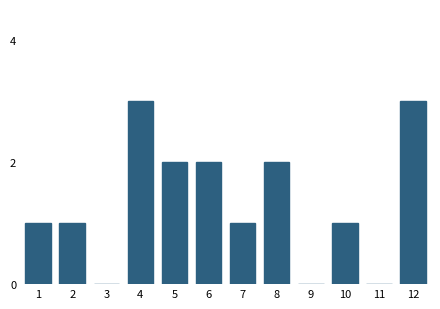

Reading left to right, list all the values displayed in this chart.

1=1	2=1	3=0	4=3	5=2	6=2	7=1	8=2	9=0	10=1	11=0	12=3